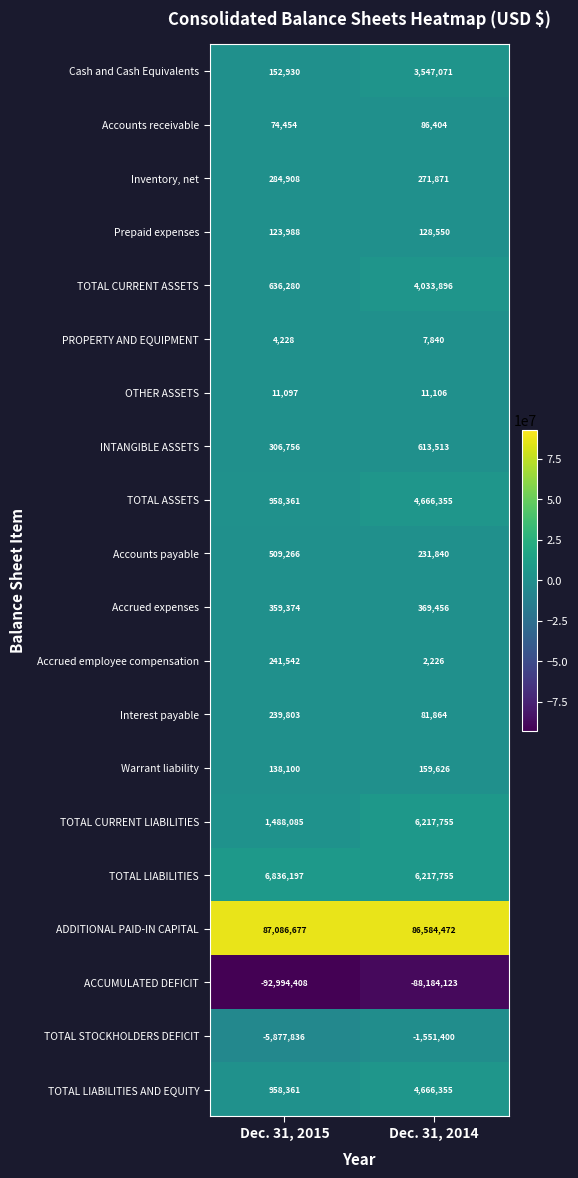

What is the total value across all series at Dec. 31, 2014?

28162432